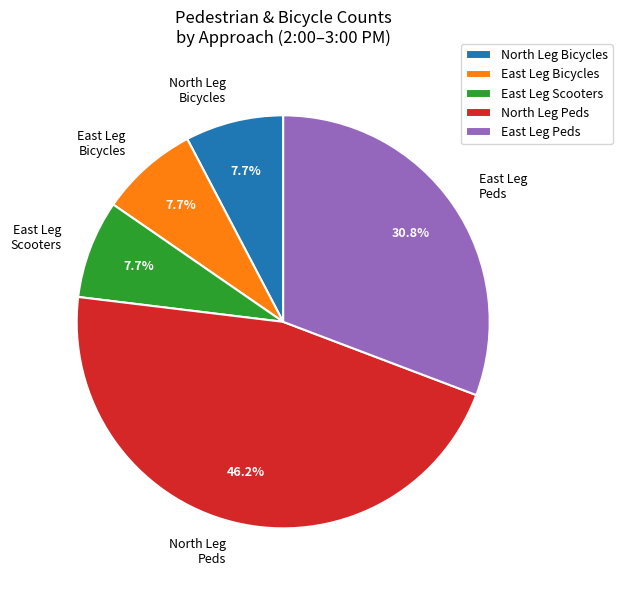

Which category has the biggest portion of the pie?

North Leg Peds